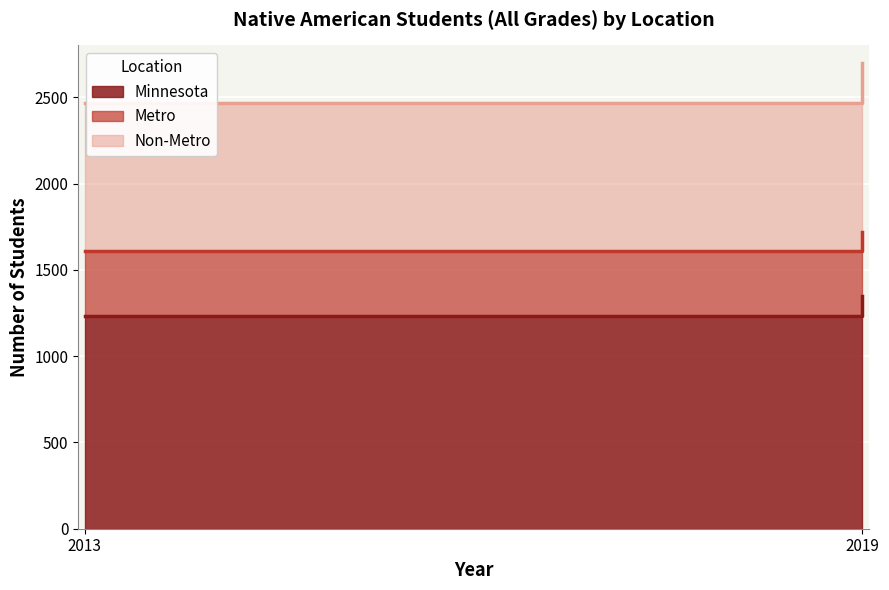

What is the total value across all series at 2019?

2696